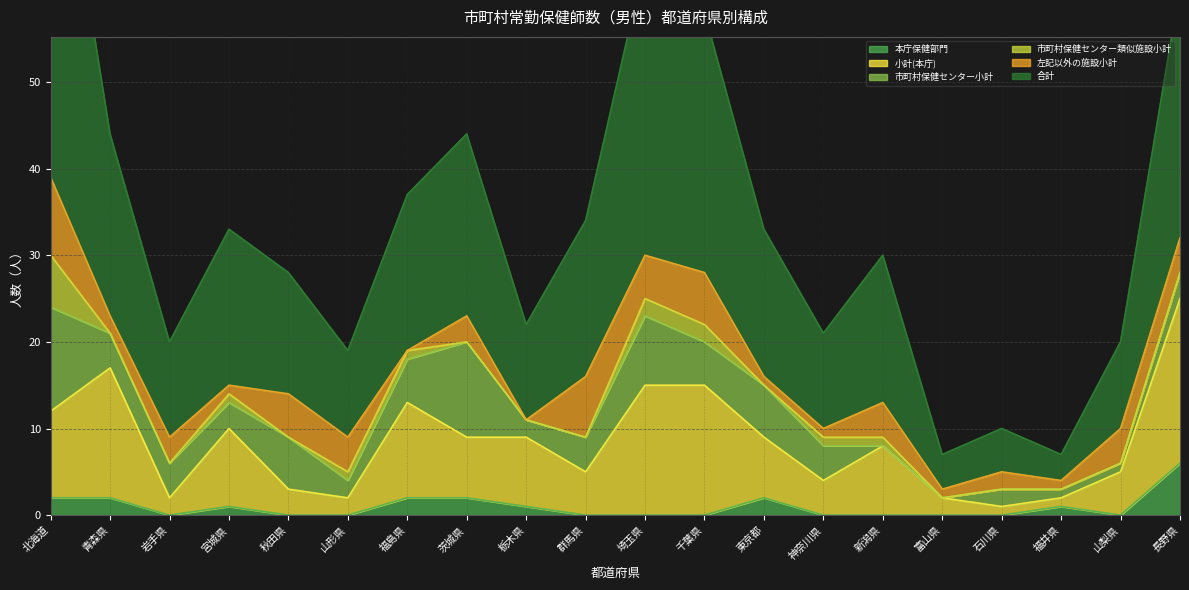

What is the maximum value shown in the chart?

87